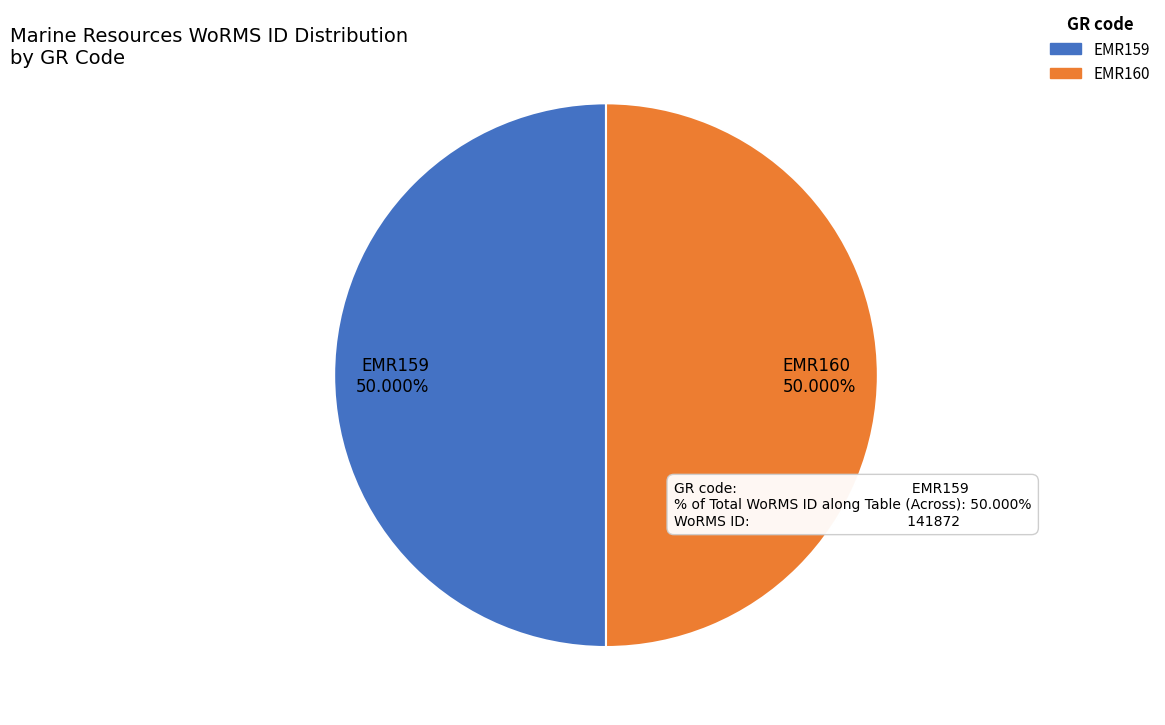

What percentage is the EMR159 slice, to the nearest percent?

50%